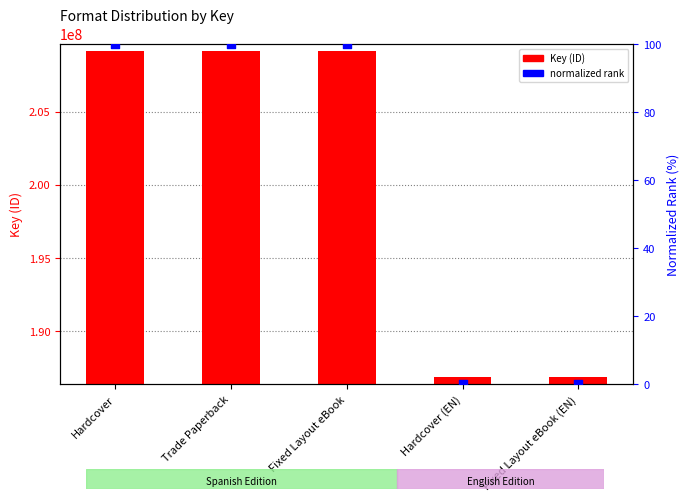

At which category is the sum across all series the highest?

Hardcover